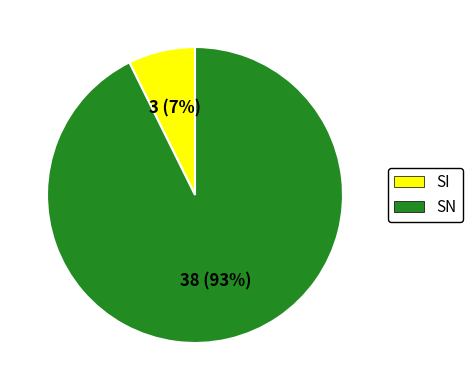

How many segments does this pie chart have?

2